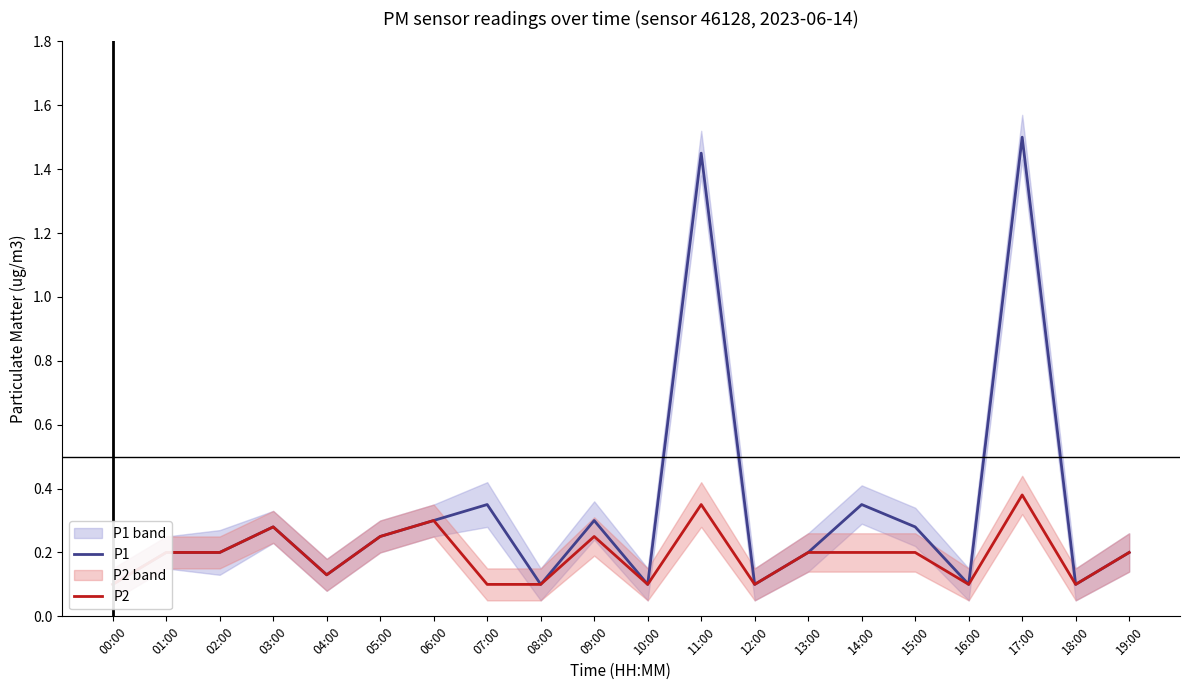

Which series changed the most between 05:00 and 06:00?

P1